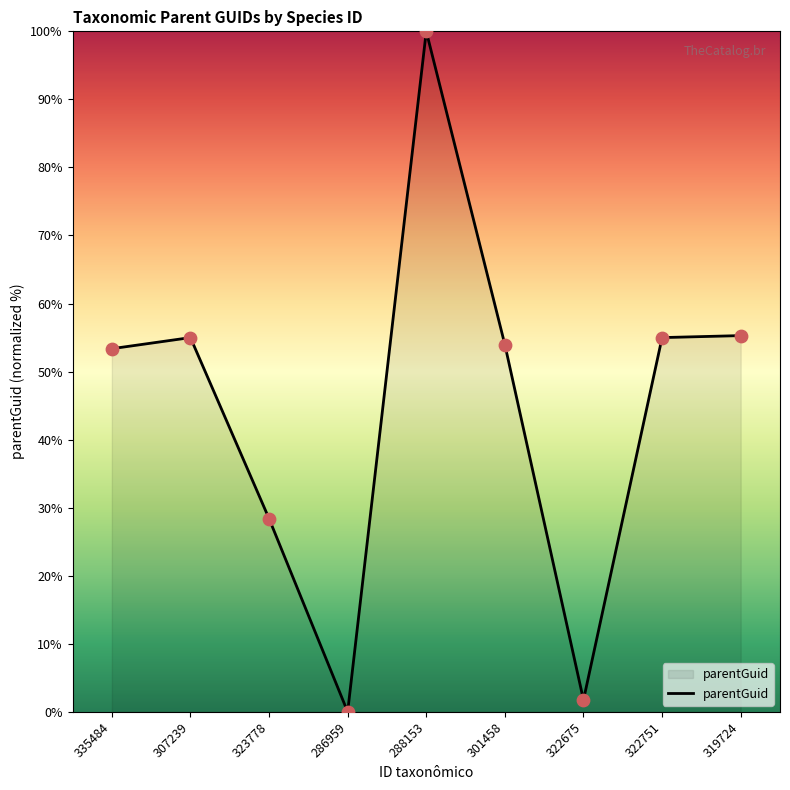

Which has a higher value, 323778 or 319724?

319724